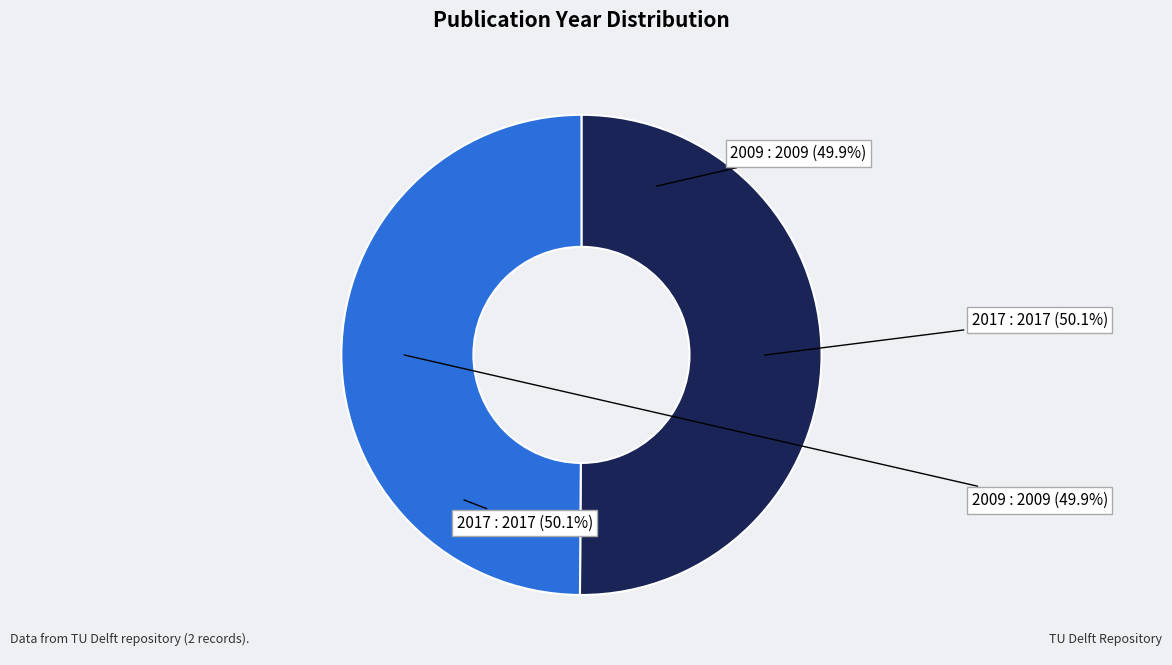

The 2009 slice represents 50% of the pie. True or false?

True